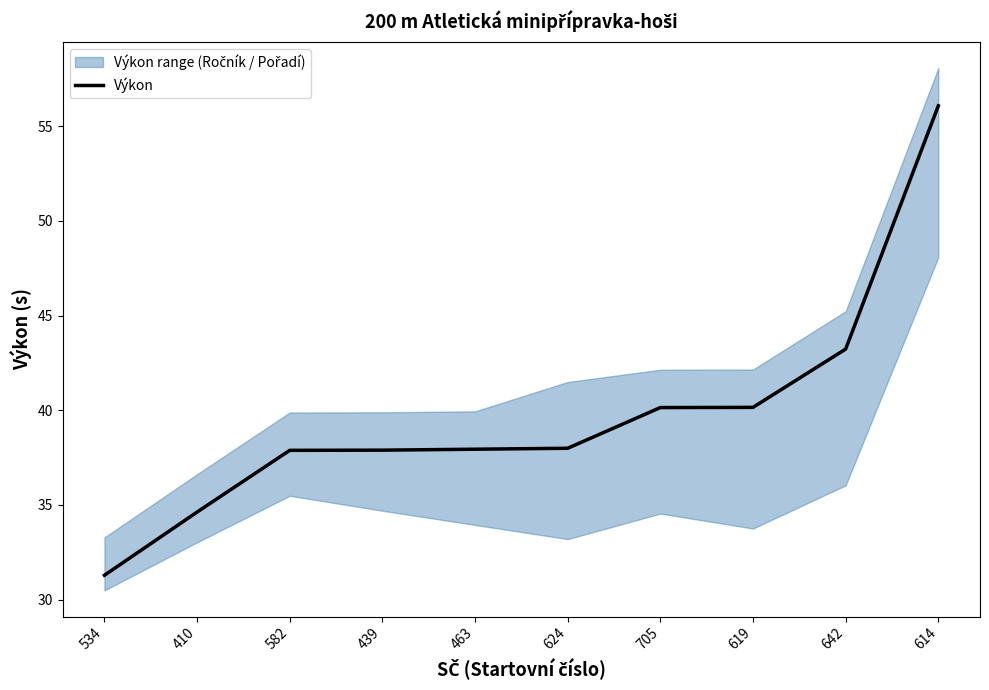

What is the smallest value displayed?

31.3